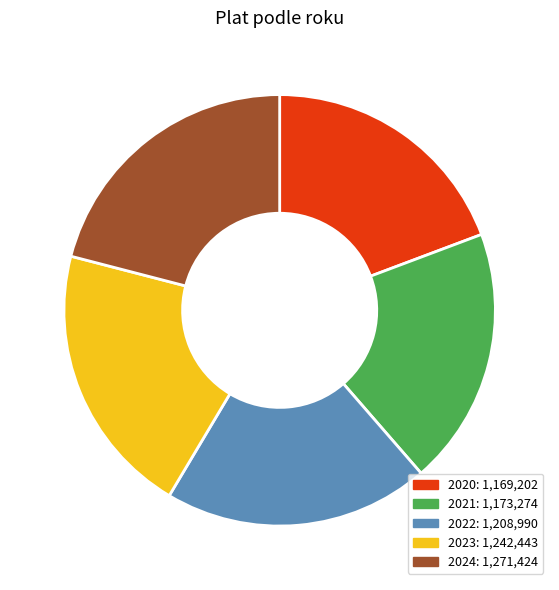

Which has a higher value, 2023 or 2021?

2023